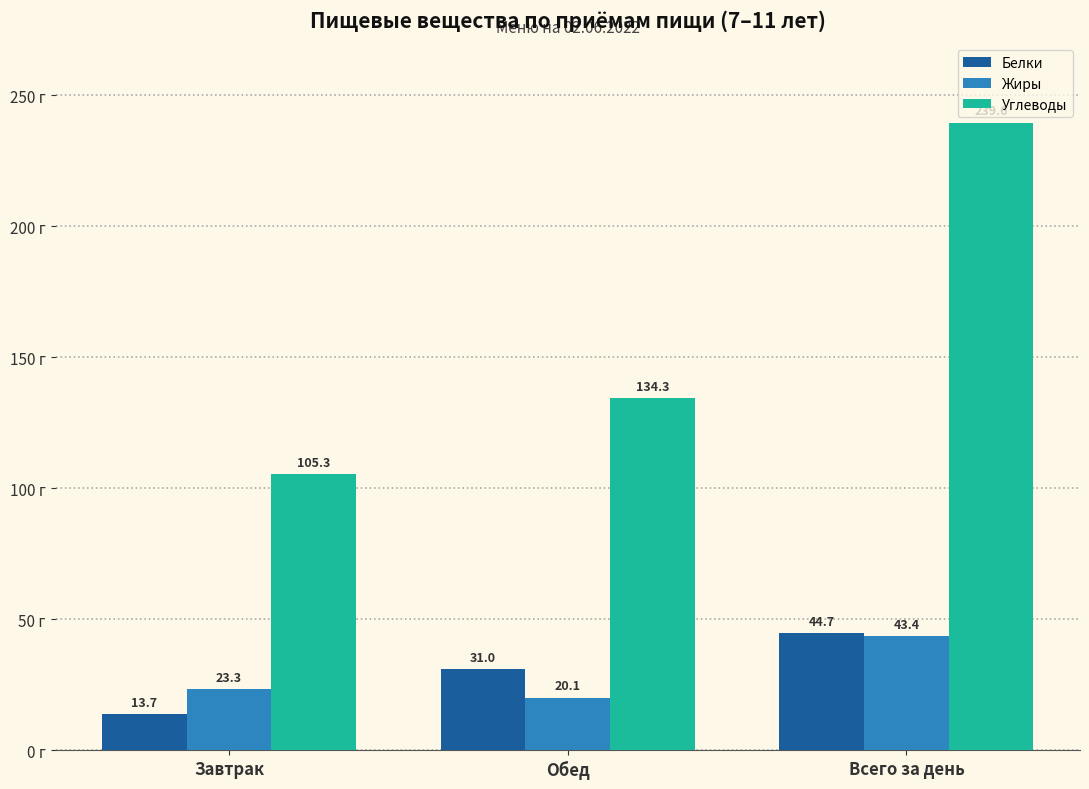

Which label corresponds to the largest value in the chart?

Всего за день